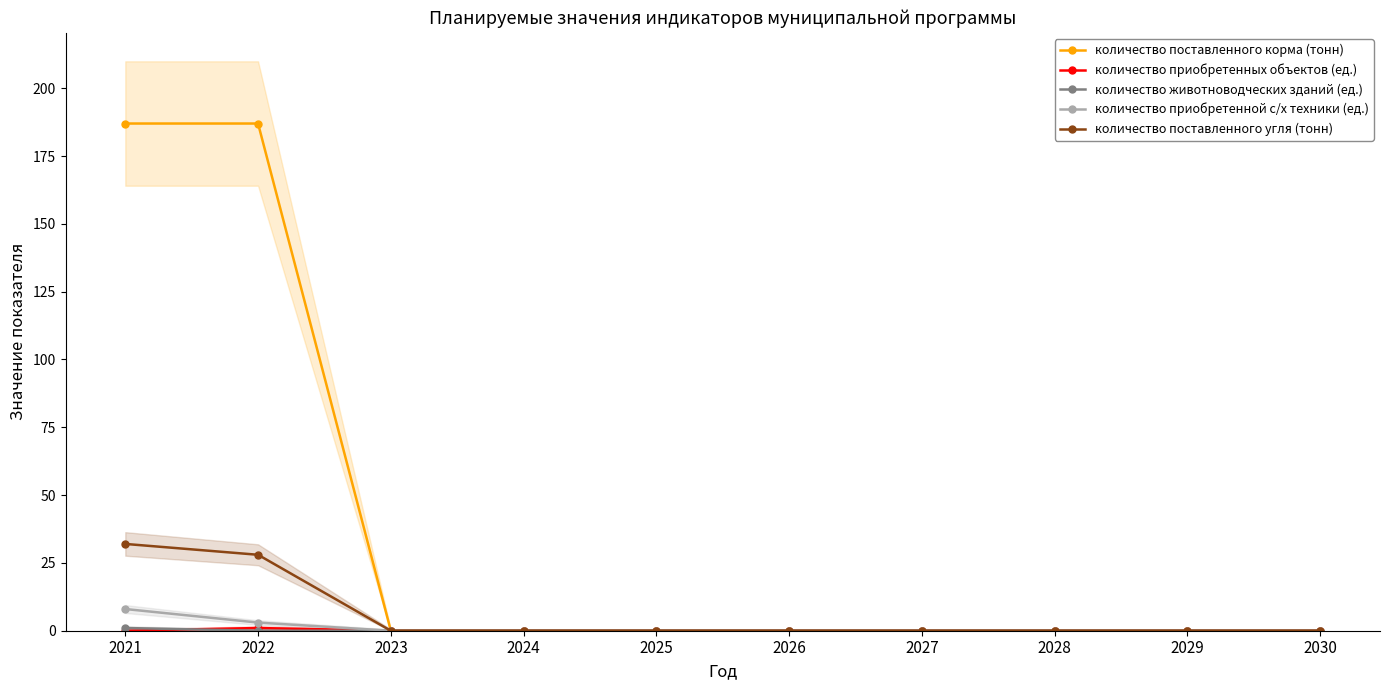

How many lines are shown in the chart?

5